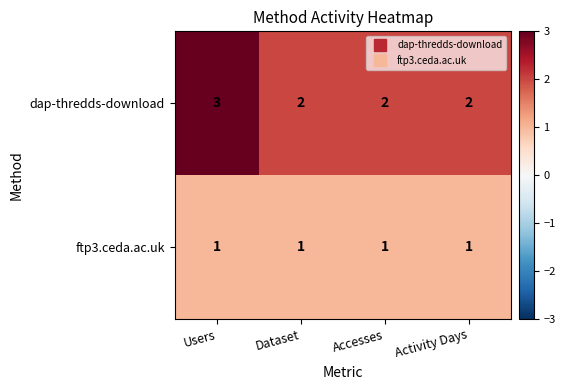

Reading left to right, list all the values displayed in this chart.

dap-thredds-download: 3	2	2	2
ftp3.ceda.ac.uk: 1	1	1	1